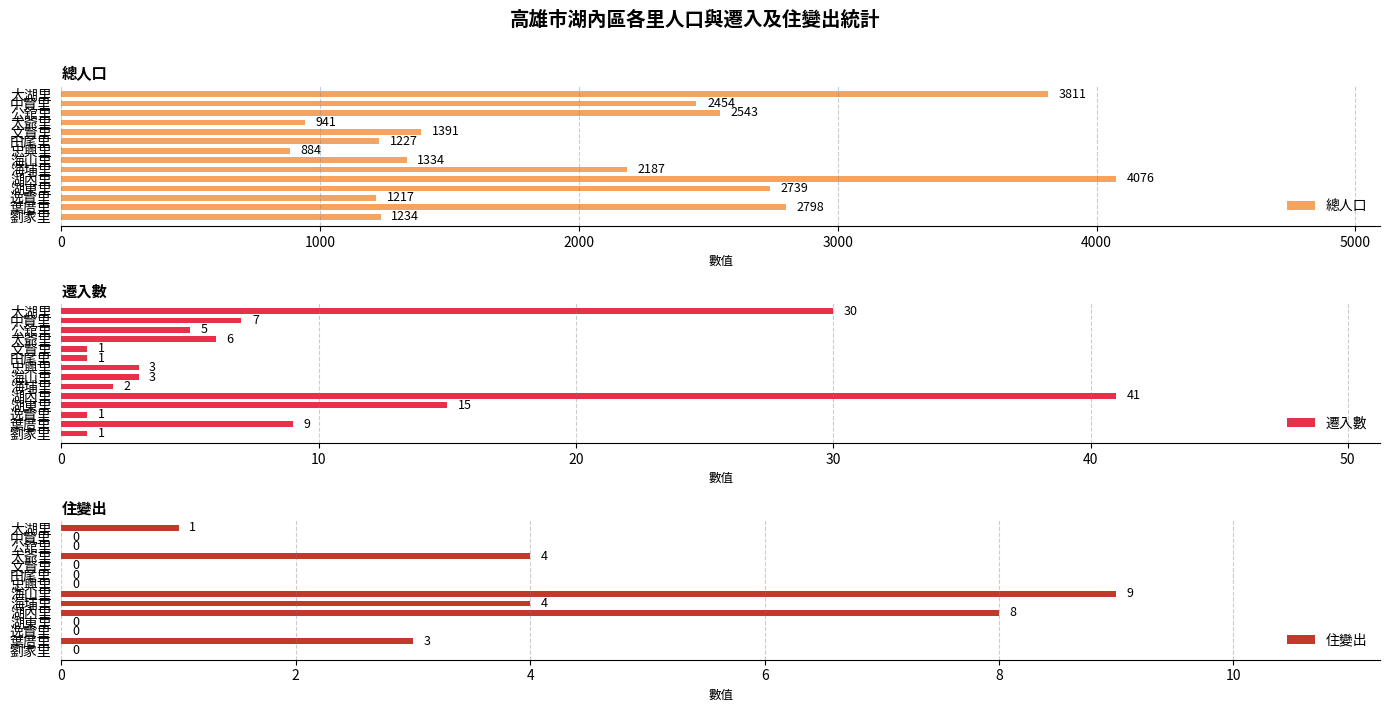

Is it true that 遷入數 equals 1 at 田尾里?

True